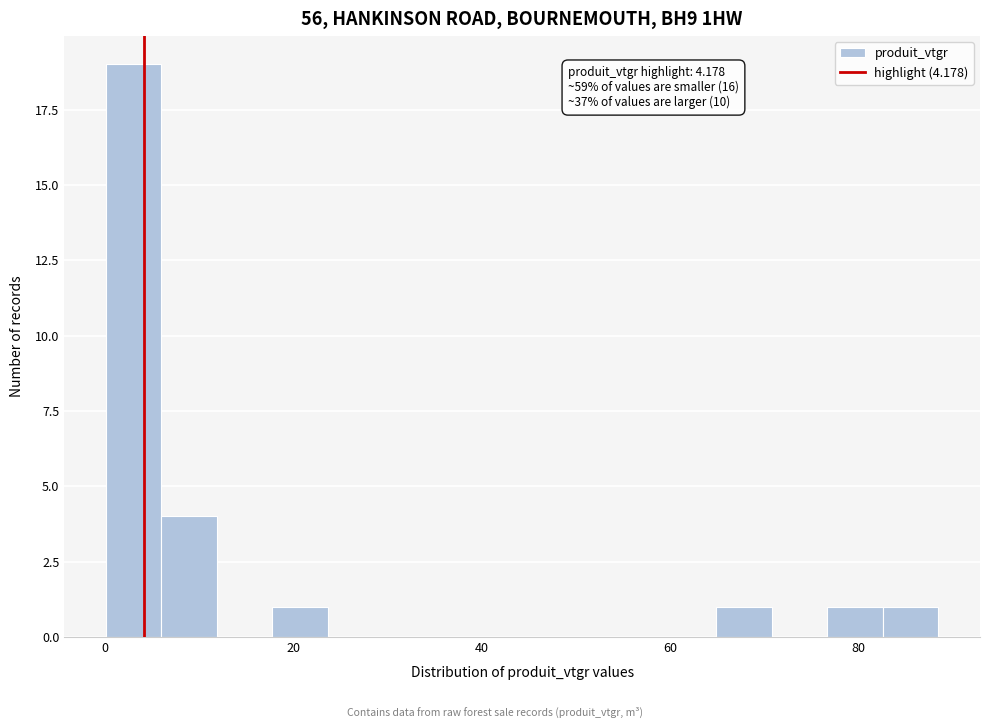

Around what value on the x-axis is the tallest bar? Give the approximate position of its centre, as read against the axis.

4